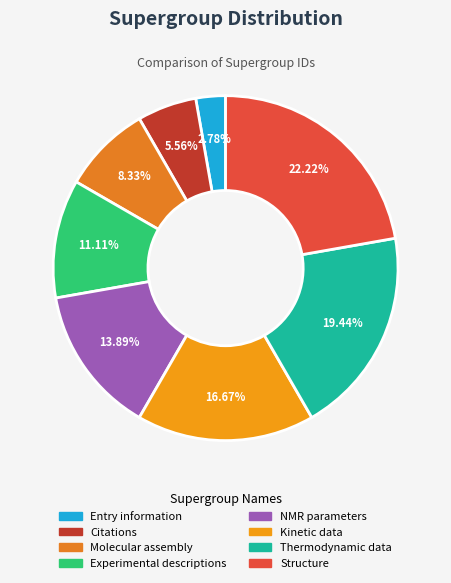

What is the ratio of the value at Kinetic data to the value at Molecular assembly?

2.0